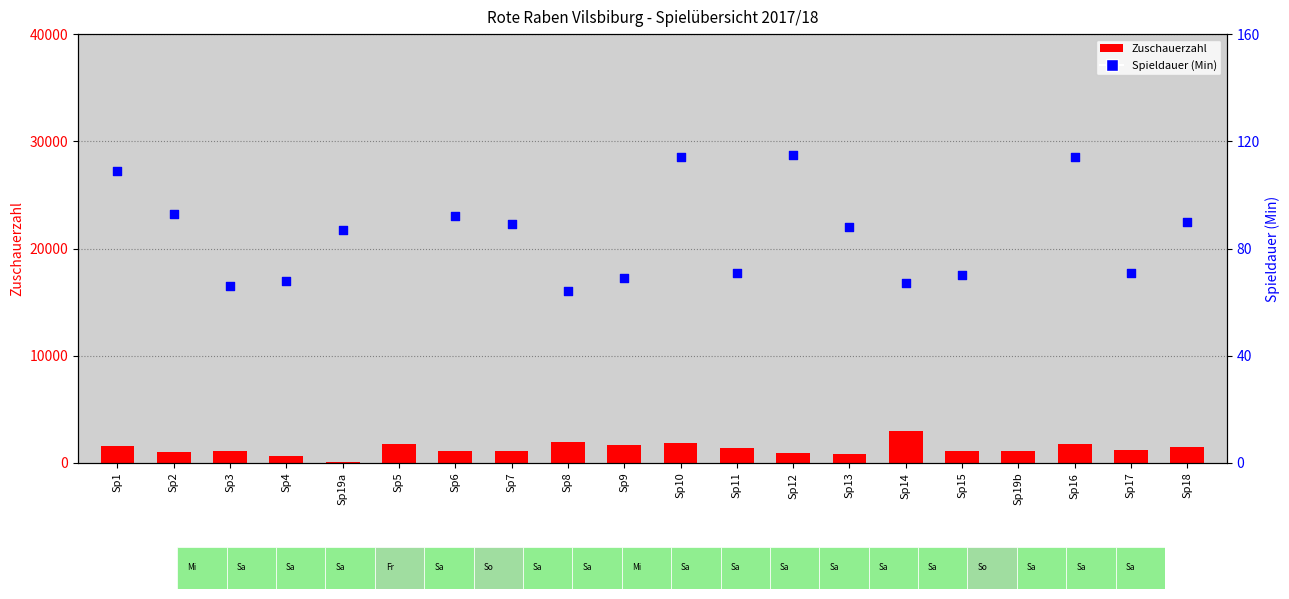

Which series contains the lowest Y value?

Spieldauer